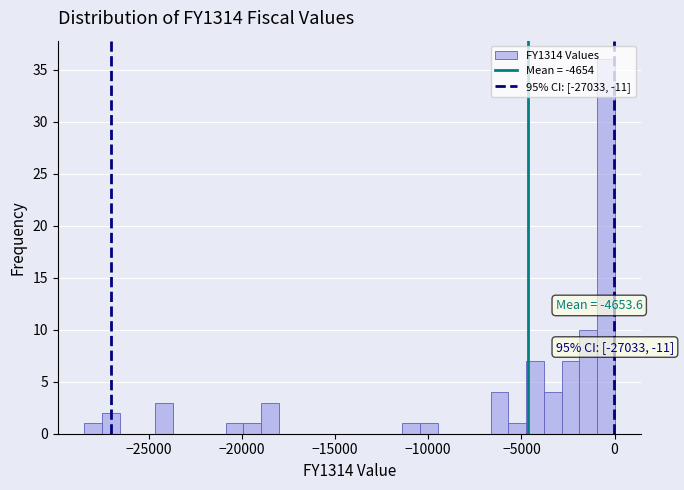

Read against the x-axis, roughly where is the centre of the tallest bar?

-500